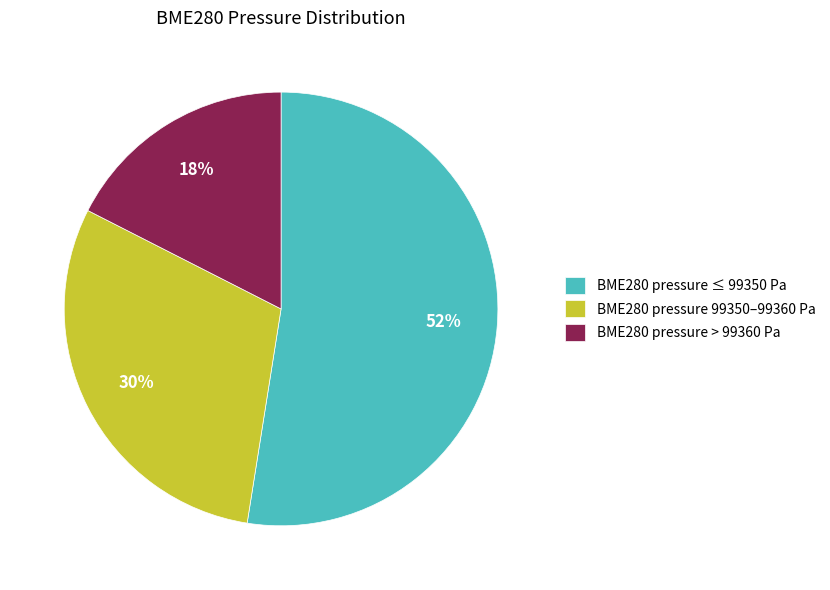

What percentage is the BME280 pressure 99350–99360 Pa slice, to the nearest percent?

30%